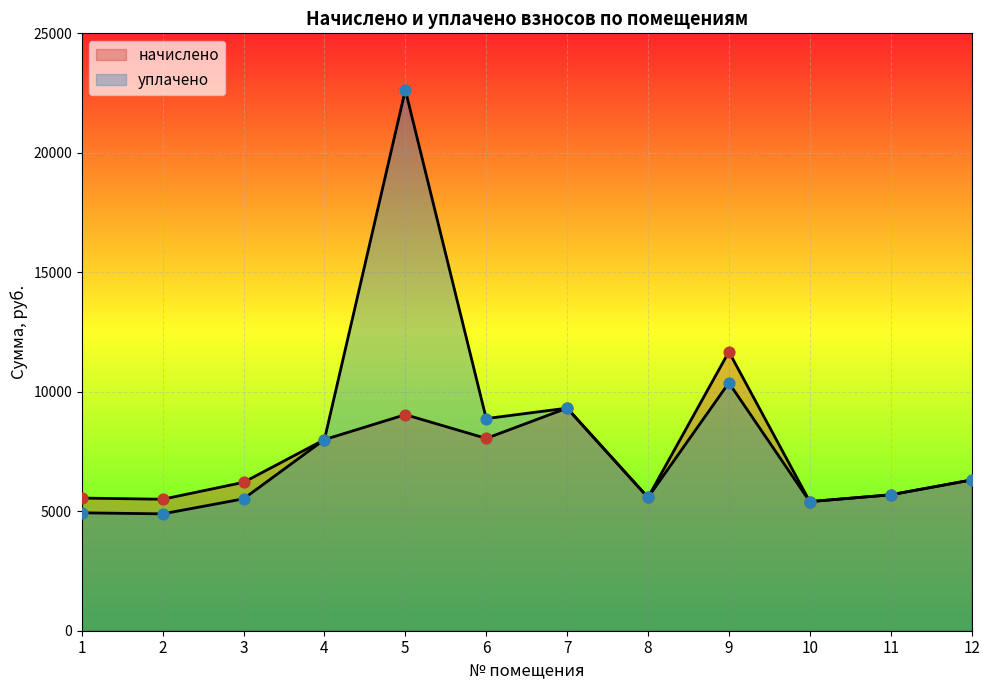

Which series has the largest Y range (max minus min)?

уплачено